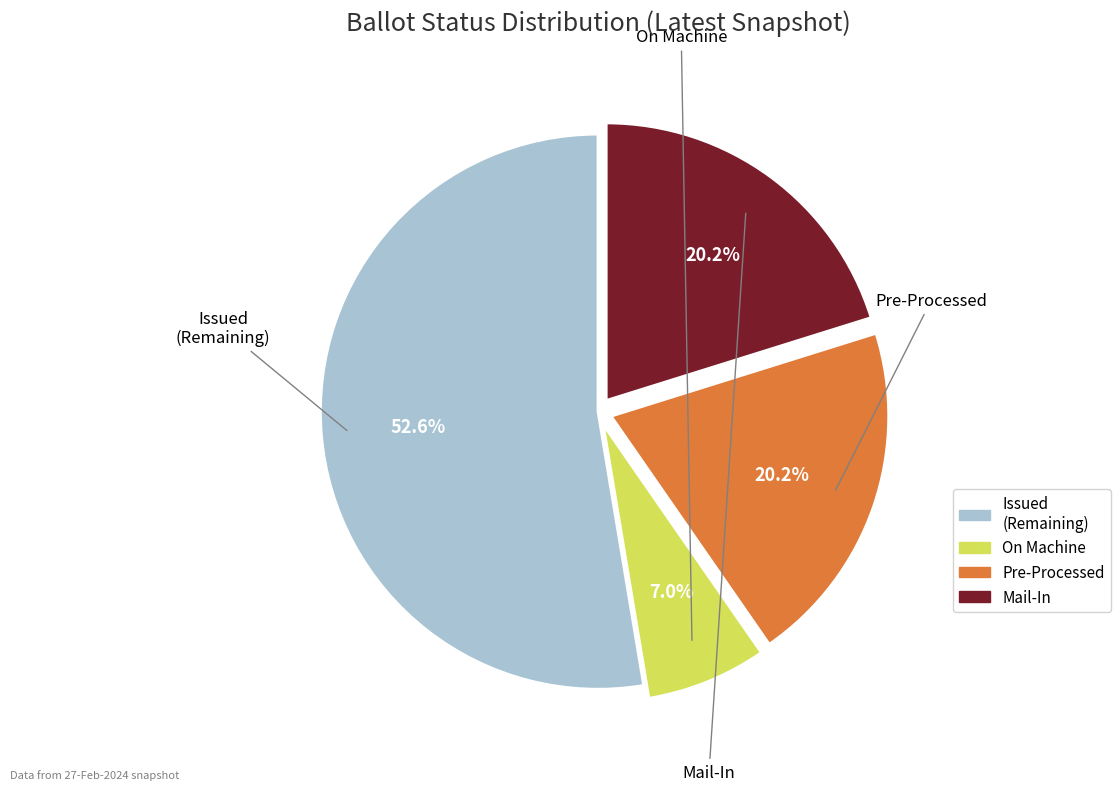

Does any single category account for the majority?

Yes